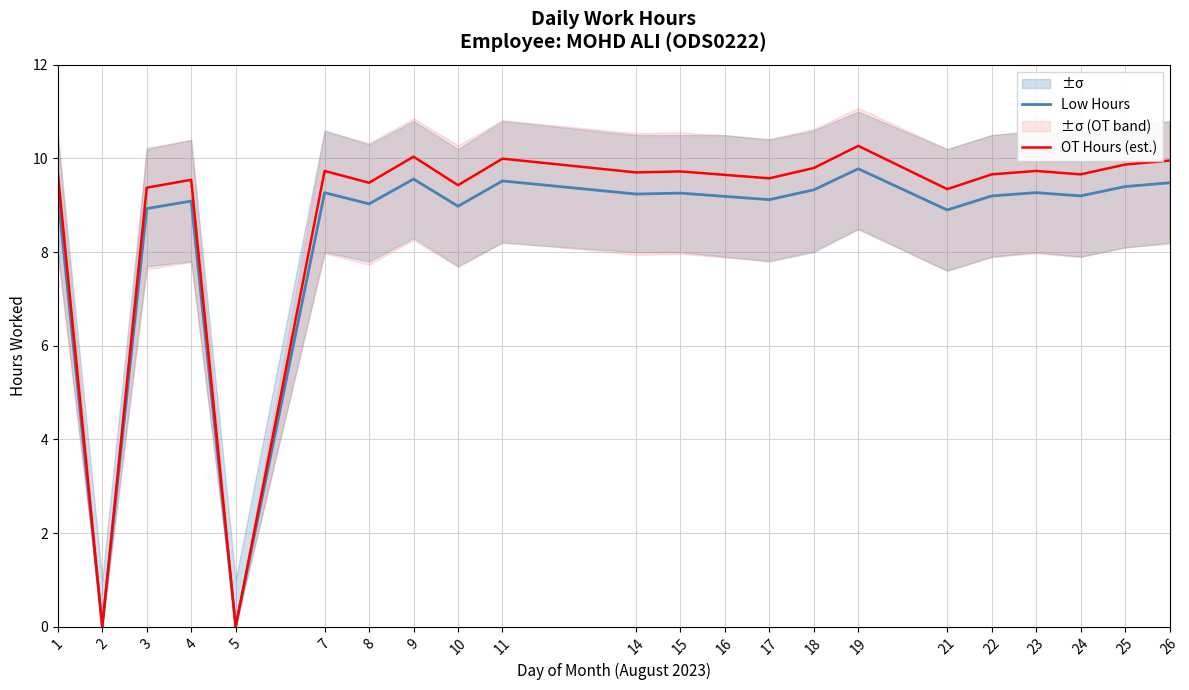

What is the value of the Low Hours point at the 10th from the left?

9.5